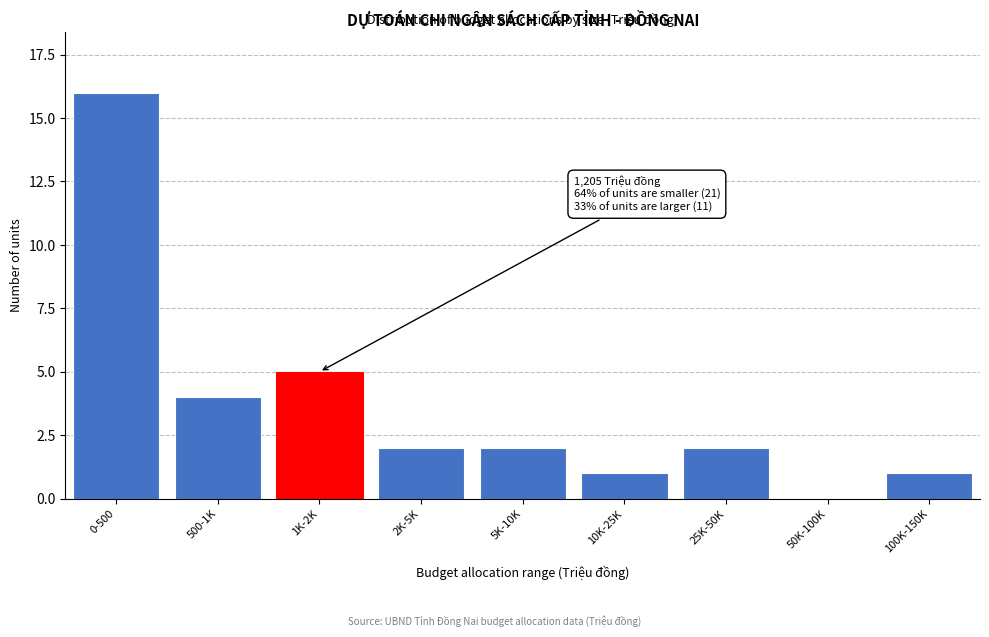

Reading left to right, transcribe all the data shown in this chart.

0-500=16	500-1K=4	1K-2K=5	2K-5K=2	5K-10K=2	10K-25K=1	25K-50K=2	50K-100K=0	100K-150K=1